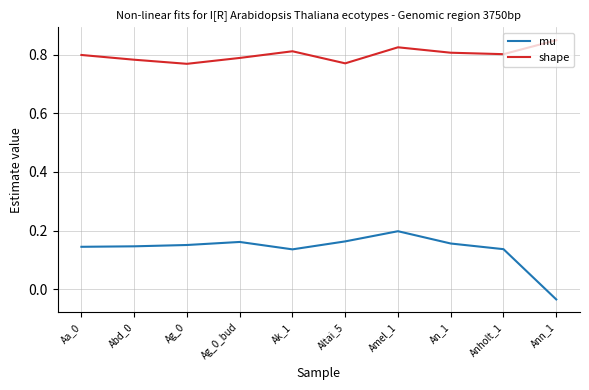

At how many categories does at least one series exceed 0?

10